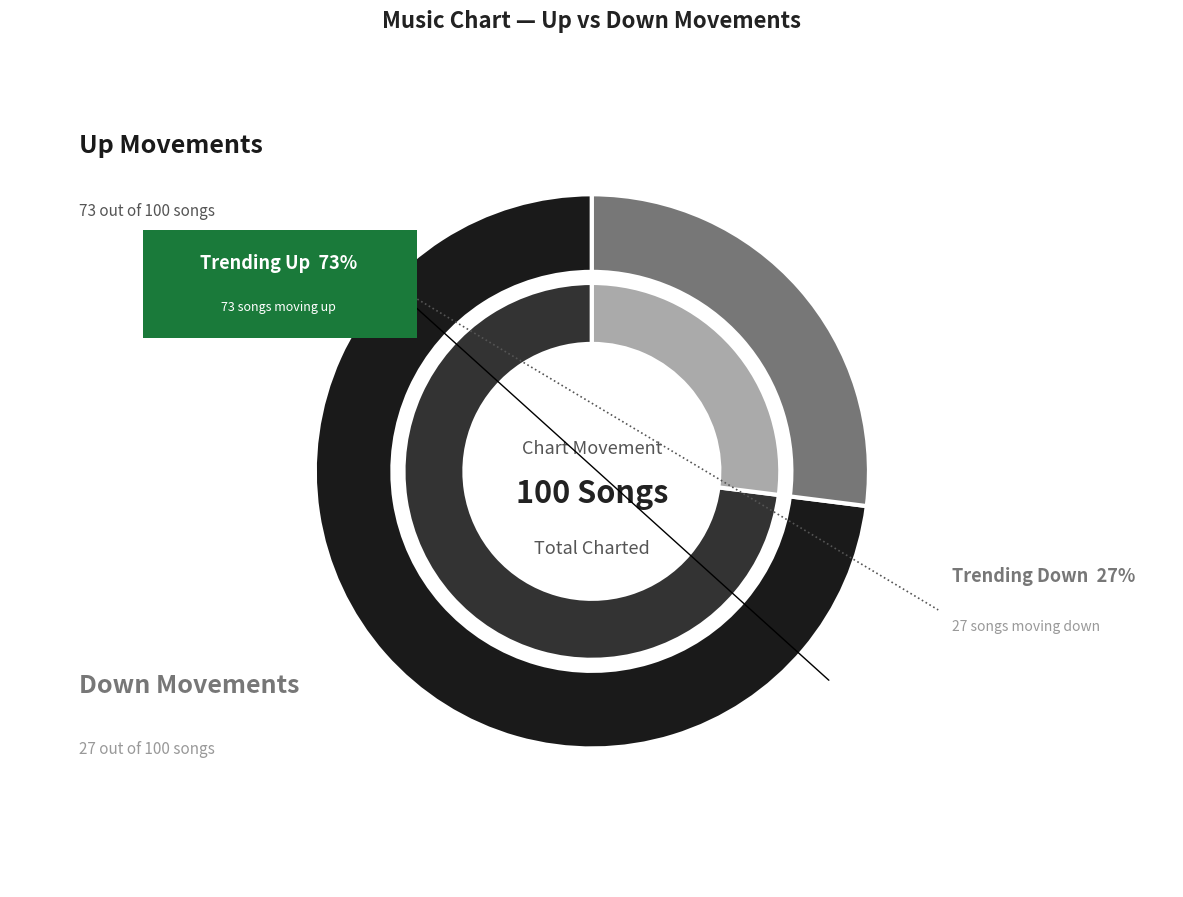

Which slice is the smallest?

down